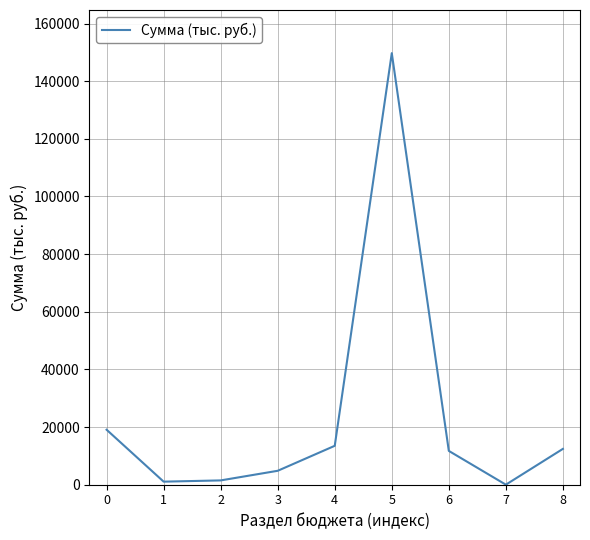

Is it true that the value at 8 is 12433.2?

True